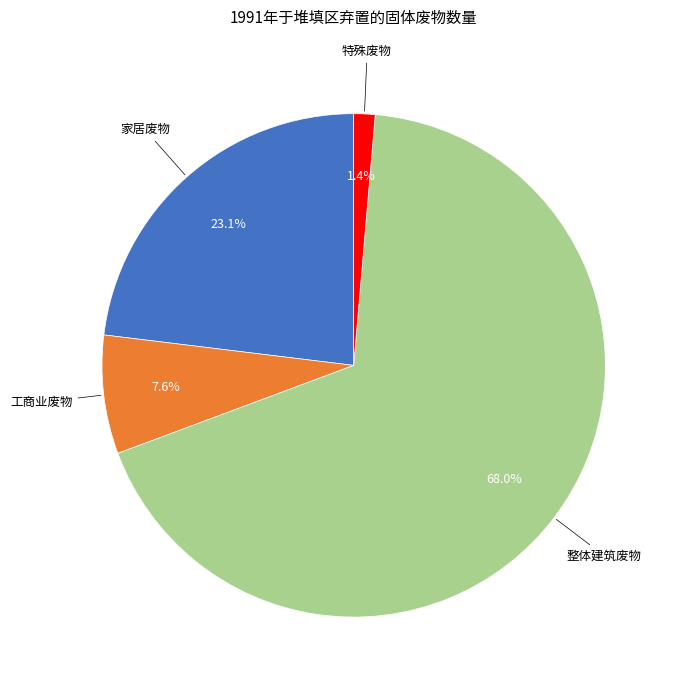

Does any single category account for the majority?

Yes